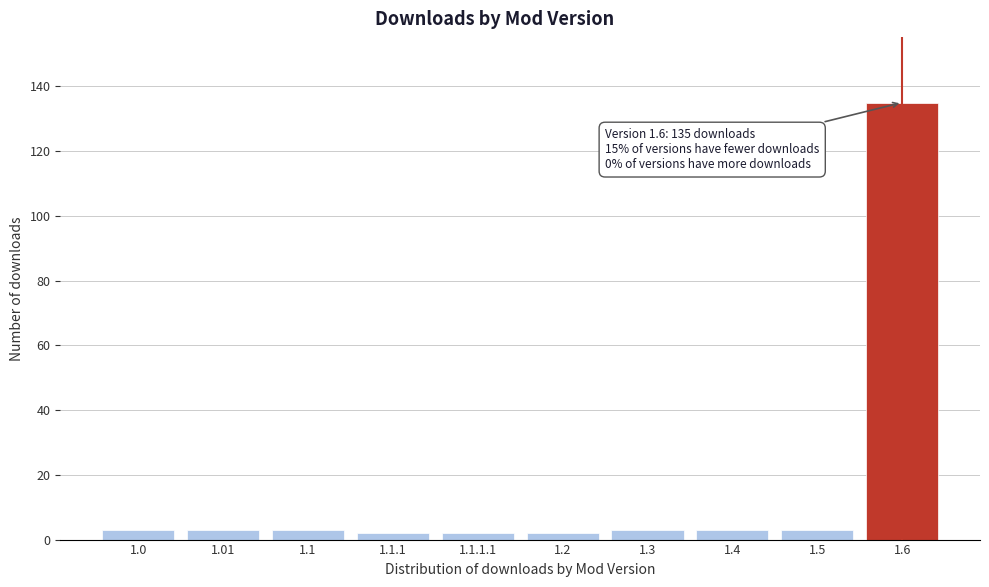

Reading right to left, transcribe all the data shown in this chart.

1.6=135	1.5=3	1.4=3	1.3=3	1.2=2	1.1.1.1=2	1.1.1=2	1.1=3	1.01=3	1.0=3